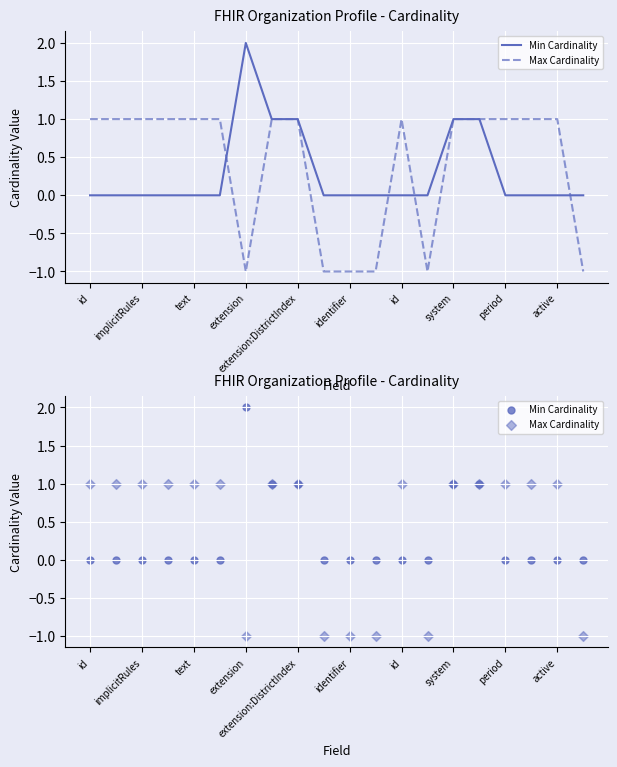

Which series reaches the minimum Y coordinate?

Max Cardinality